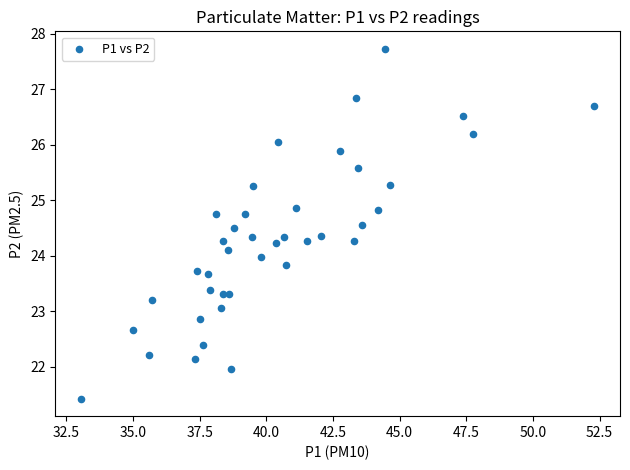

What is the range of Y values (max minus min)?

6.3